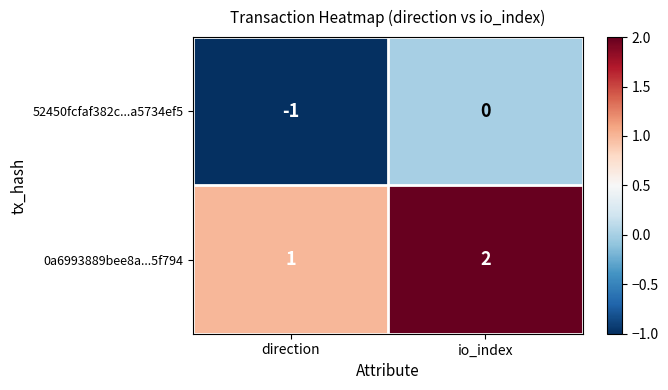

Rank the series by their average value, from lowest to highest.

52450fcfaf382c...a5734ef5, 0a6993889bee8a...5f794